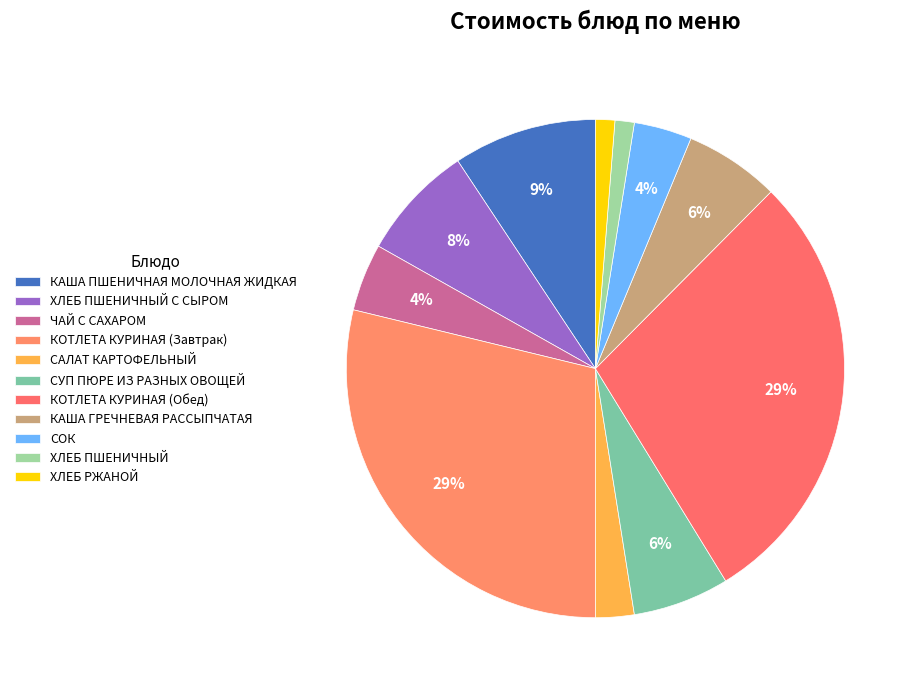

The КОТЛЕТА КУРИНАЯ (Завтрак) slice represents 29% of the pie. True or false?

True